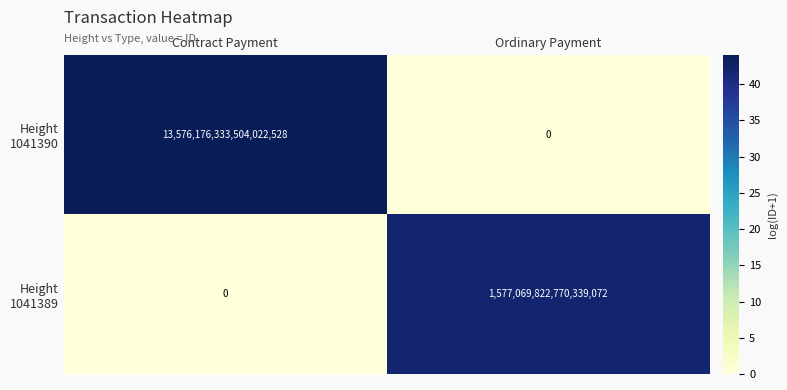

At which category is the sum across all series the highest?

Contract Payment